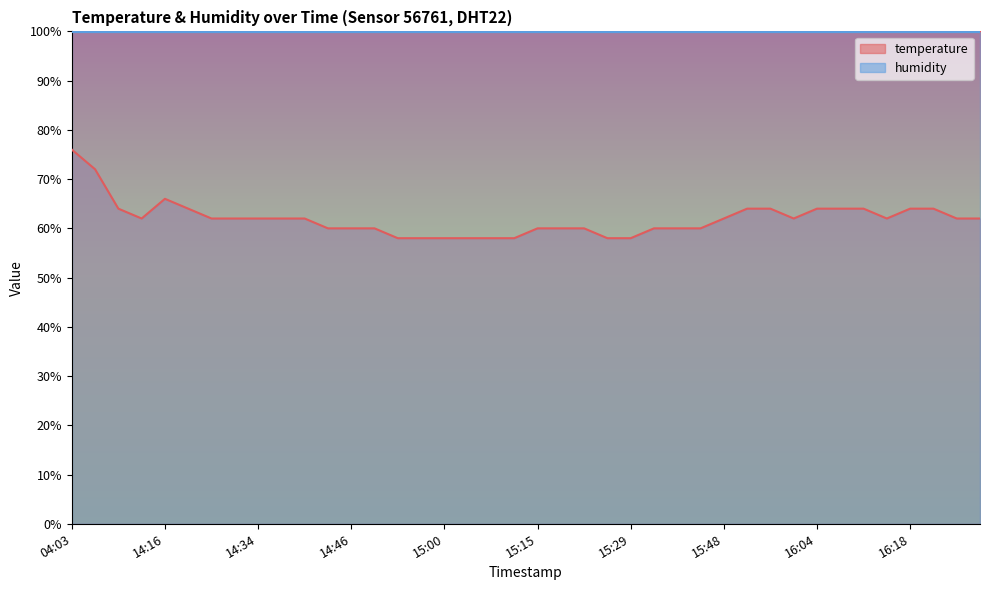

Reading left to right, list all the values displayed in this chart.

76.0	72.0	64.0	62.0	66.0	64.0	62.0	62.0	62.0	62.0	62.0	60.0	60.0	60.0	58.0	58.0	58.0	58.0	58.0	58.0	60.0	60.0	60.0	58.0	58.0	60.0	60.0	60.0	62.0	64.0	64.0	62.0	64.0	64.0	64.0	62.0	64.0	64.0	62.0	62.0